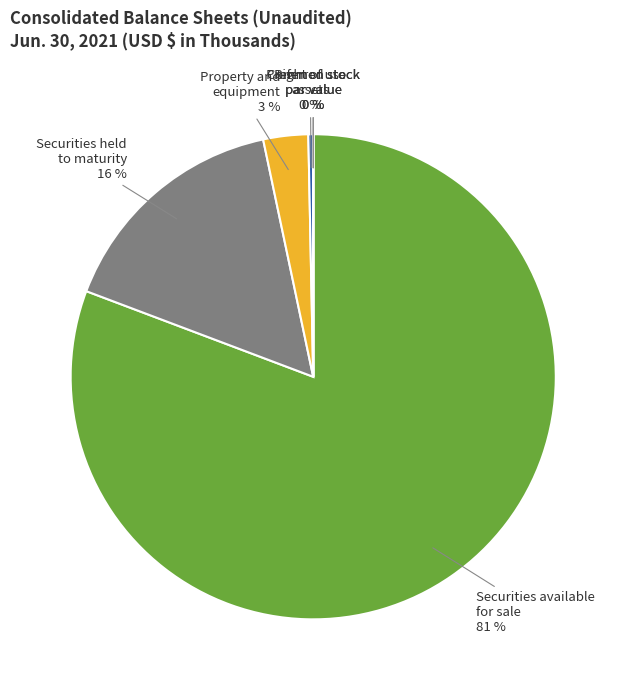

Does any single category account for the majority?

Yes